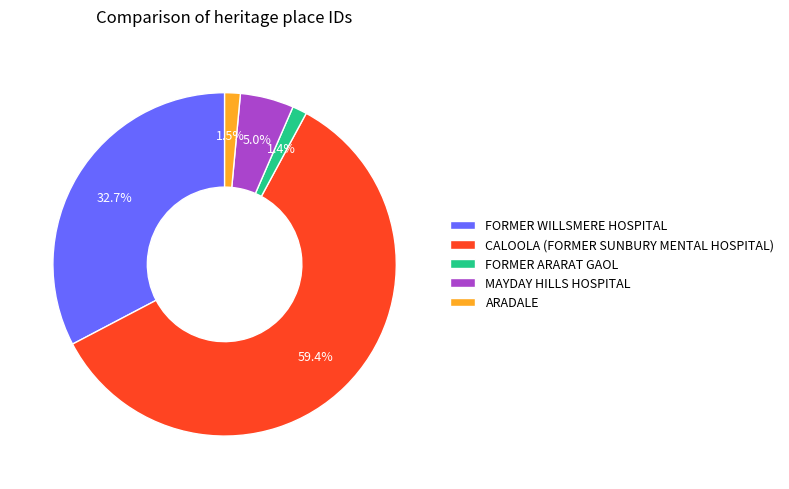

Do FORMER WILLSMERE HOSPITAL and CALOOLA (FORMER SUNBURY MENTAL HOSPITAL) together represent more than half of the pie?

Yes